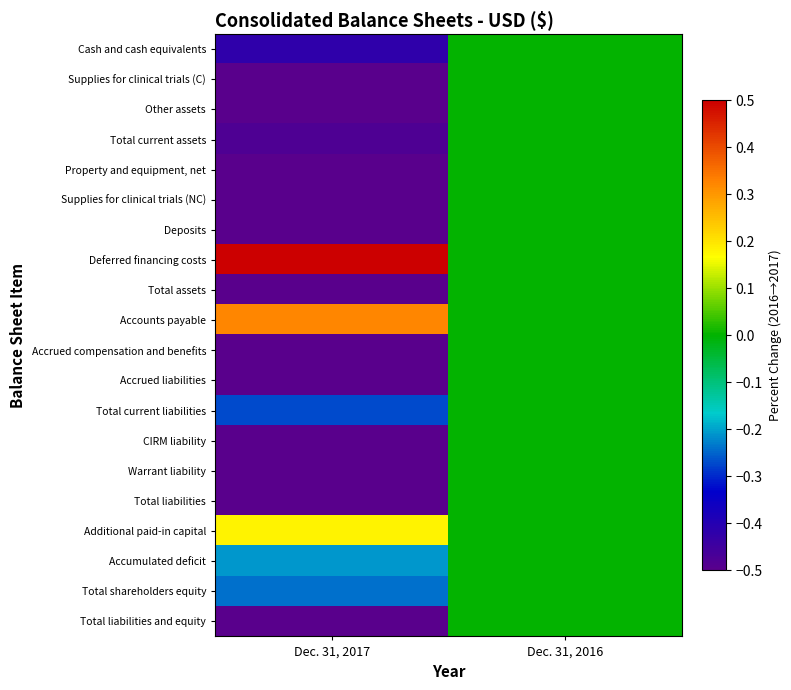

At Dec. 31, 2017, list the series in order from smallest to largest.

Supplies for clinical trials (C), Supplies for clinical trials (NC), Deposits, CIRM liability, Warrant liability, Property and equipment, net, Total liabilities, Accrued compensation and benefits, Accrued liabilities, Total assets, Total liabilities and equity, Other assets, Total current assets, Cash and cash equivalents, Total current liabilities, Total shareholders equity, Accumulated deficit, Additional paid-in capital, Accounts payable, Deferred financing costs